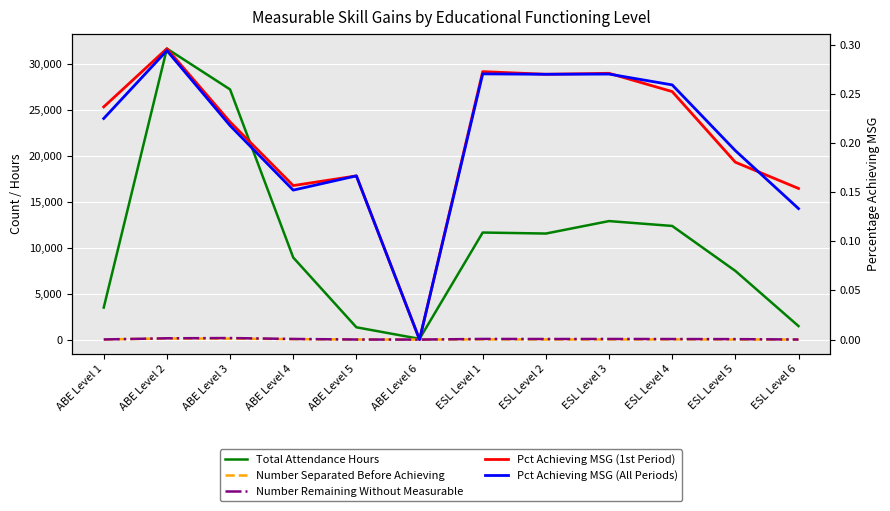

Reading right to left, extract all data points from this chart.

Total Attendance Hours: 1470.0	7485.2	12383.7	12914.2	11556.2	11666.7	80.2	1339.2	8943.7	27265.0	31710.0	3487.0
Number Separated Before Achieving: 4.0	10.0	19.0	12.0	12.0	19.0	1.0	8.0	47.0	107.0	119.0	15.0
Number Remaining Without Measurable: 7.0	49.0	58.0	66.0	61.0	69.0	1.0	7.0	66.0	167.0	140.0	14.0
Pct Achieving MSG (1st Period): 0.2	0.2	0.3	0.3	0.3	0.3	0.0	0.2	0.2	0.2	0.3	0.2
Pct Achieving MSG (All Periods): 0.1	0.2	0.3	0.3	0.3	0.3	0.0	0.2	0.2	0.2	0.3	0.2